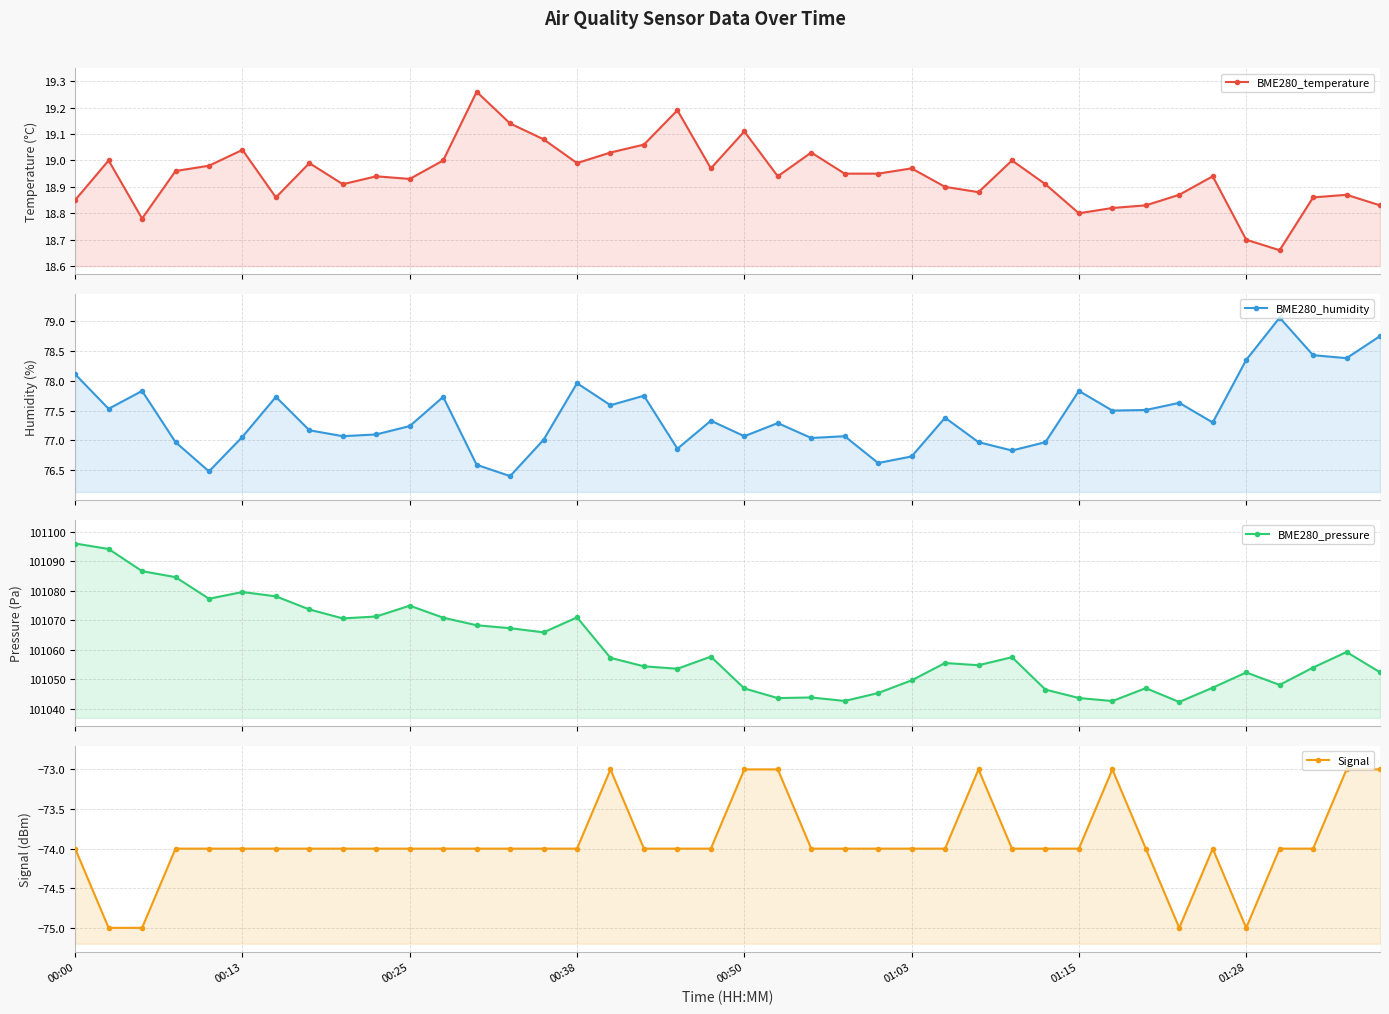

What is the value of the BME280_humidity point at the 8th from the left?

77.2